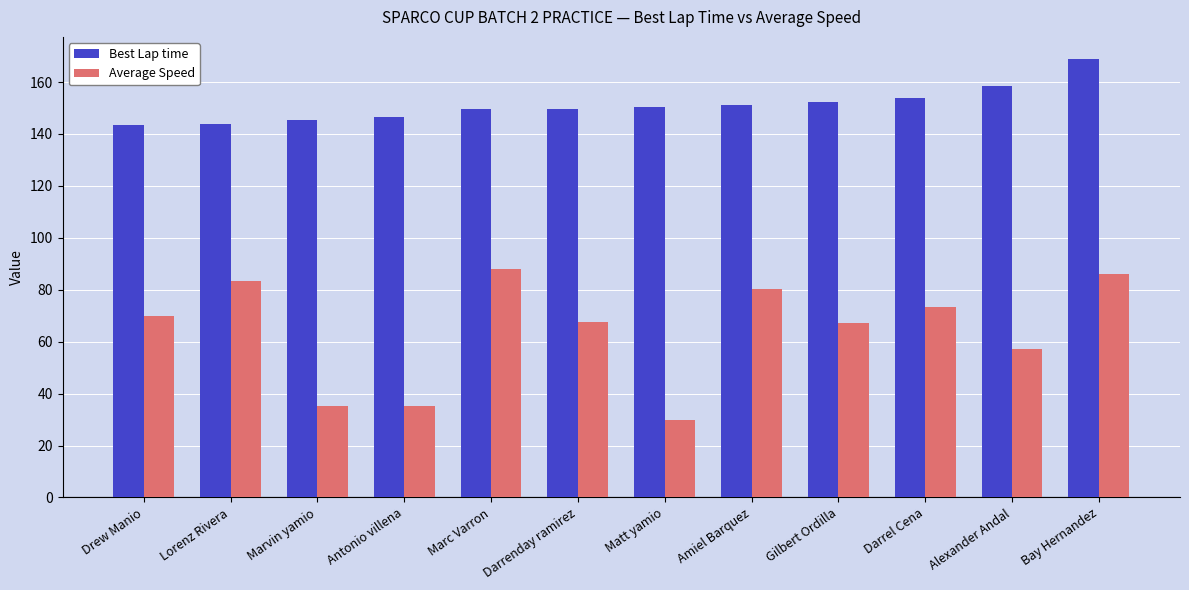

How many bars are there in total?

24